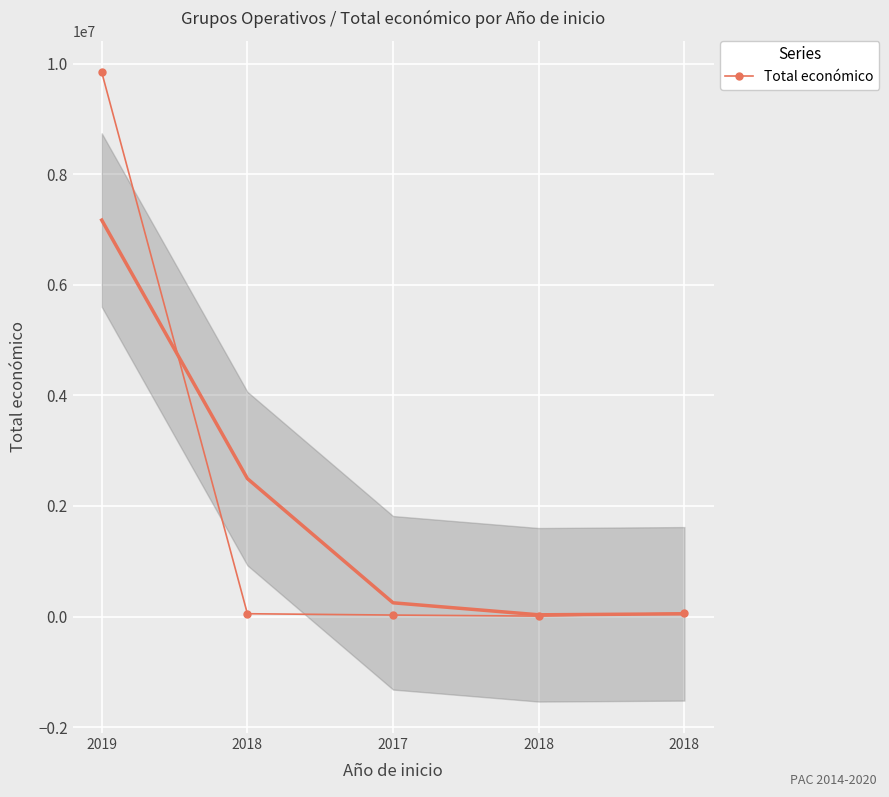

True or false: there are more than 0 points higher than both neighbors.

False